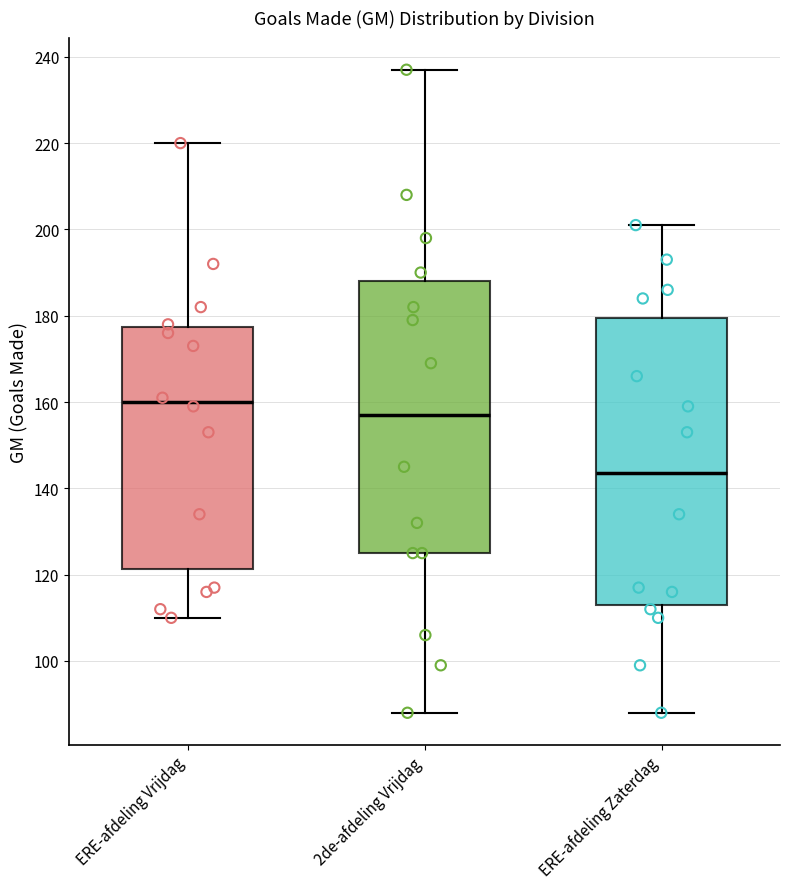

Which box's median line is the highest?

ERE-afdeling Vrijdag